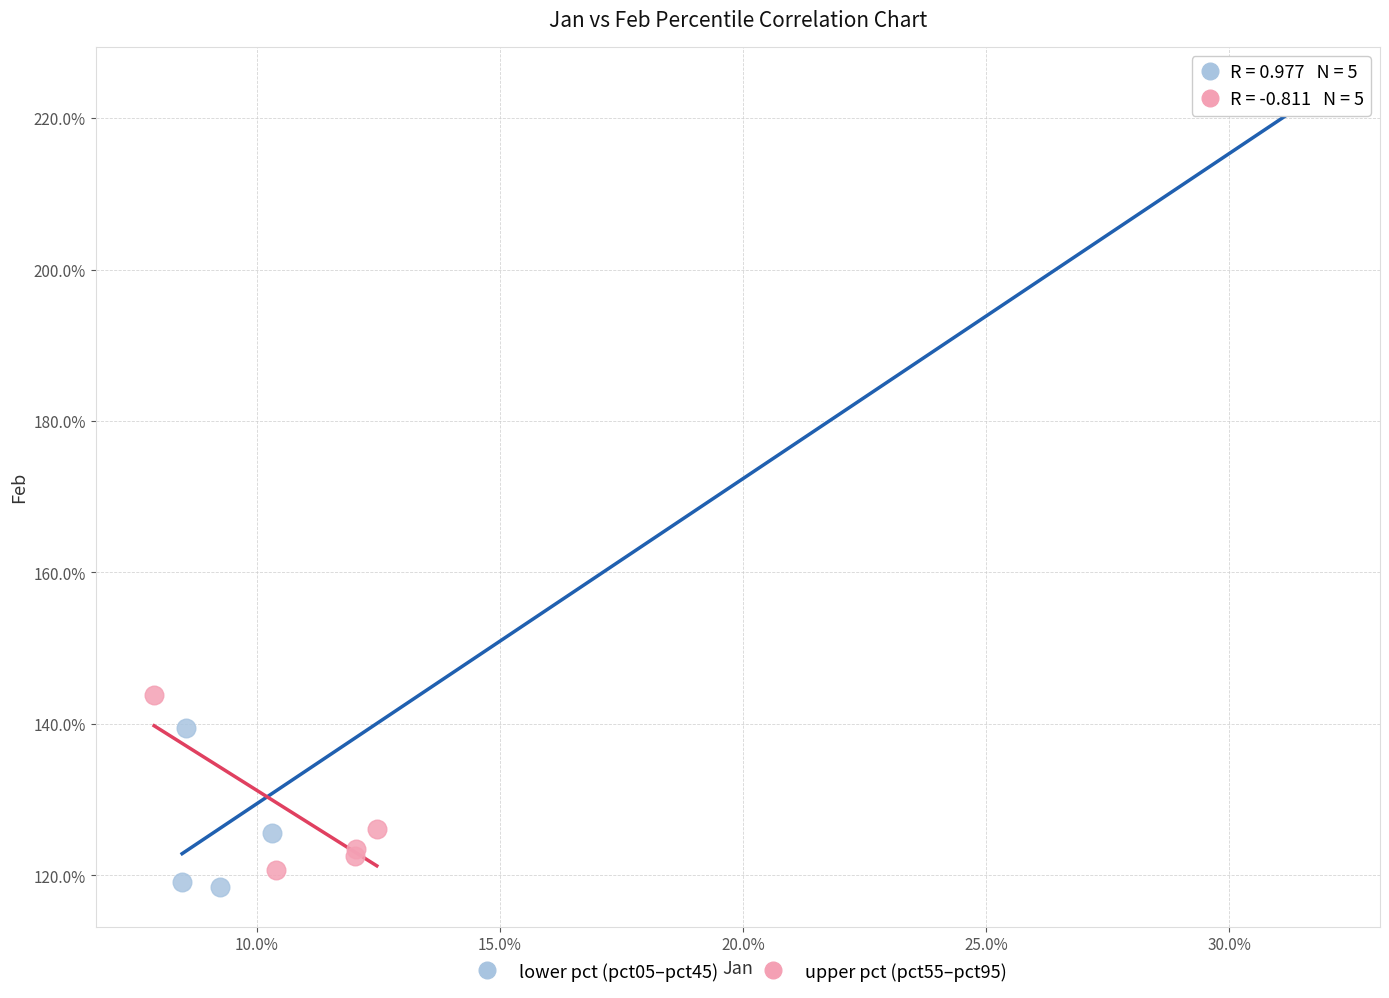

Which series contains the lowest Y value?

lower pct (pct05–pct45)